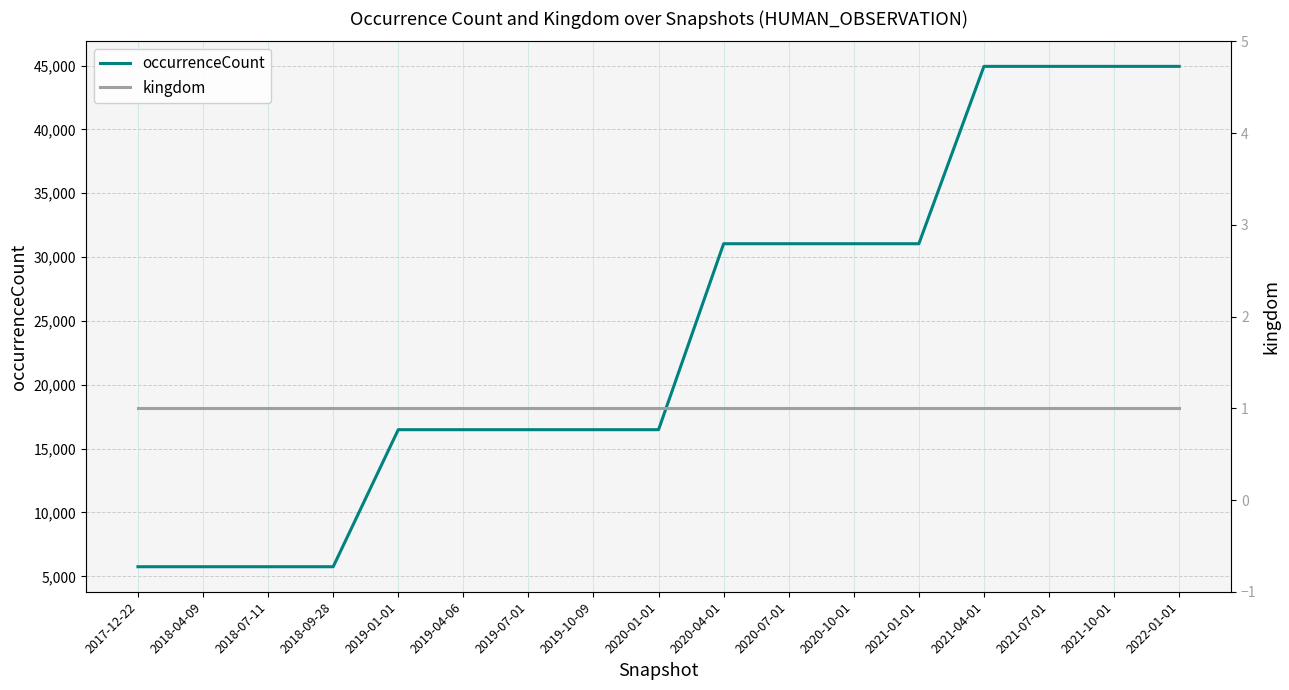

What is the minimum value shown in the chart?

1